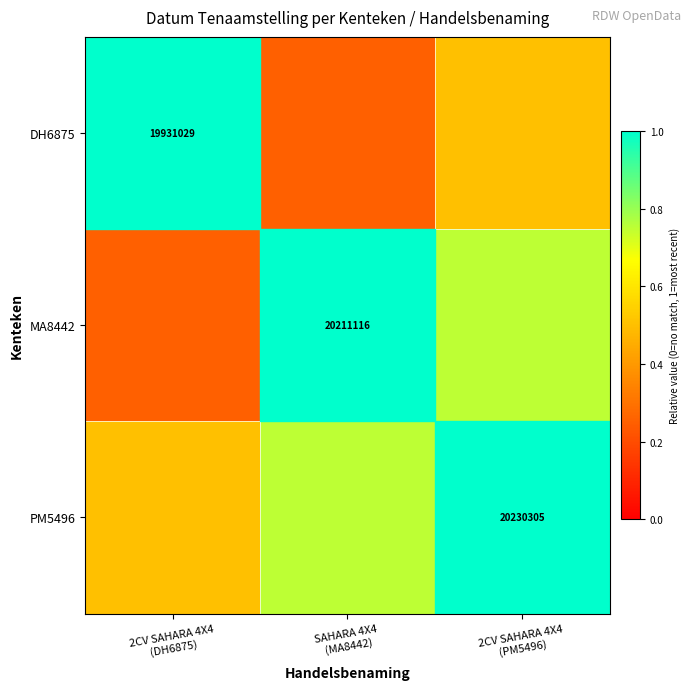

Is the value of MA8442 at 2CV SAHARA 4X4 (PM5496) greater than the value of PM5496 at 2CV SAHARA 4X4 (PM5496)?

No